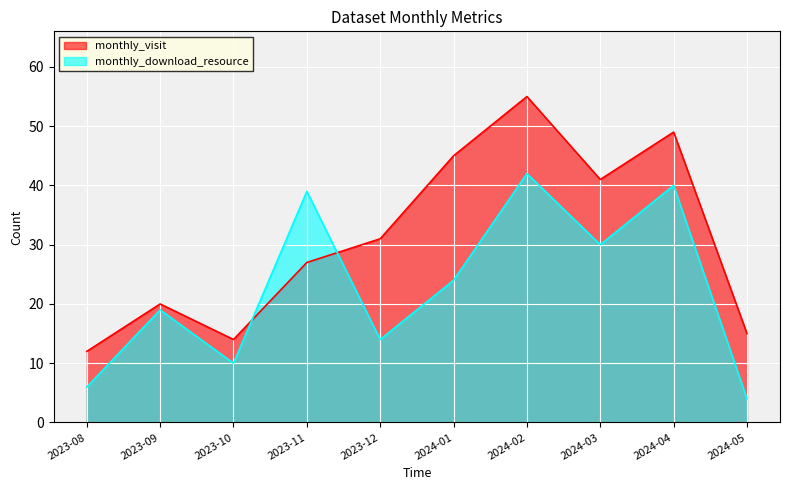

How many times do monthly_download_resource and monthly_visit cross each other?

2